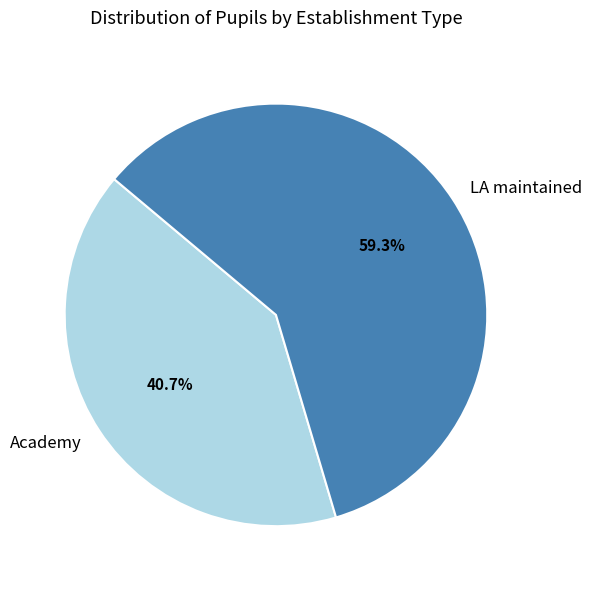

Which has a higher value, Academy or LA maintained?

LA maintained